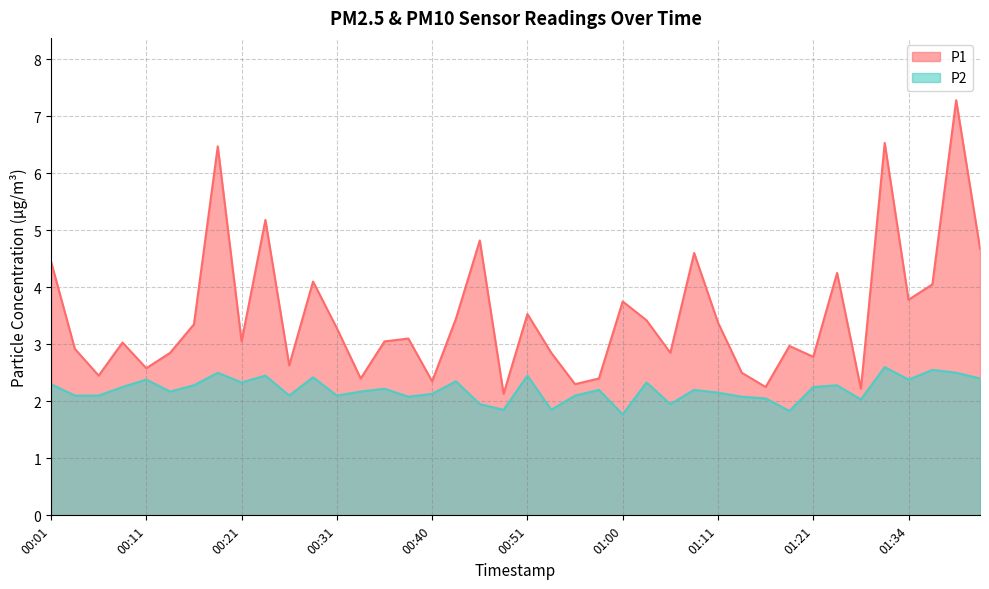

List the series in order of their overall mean, lowest first.

P2, P1